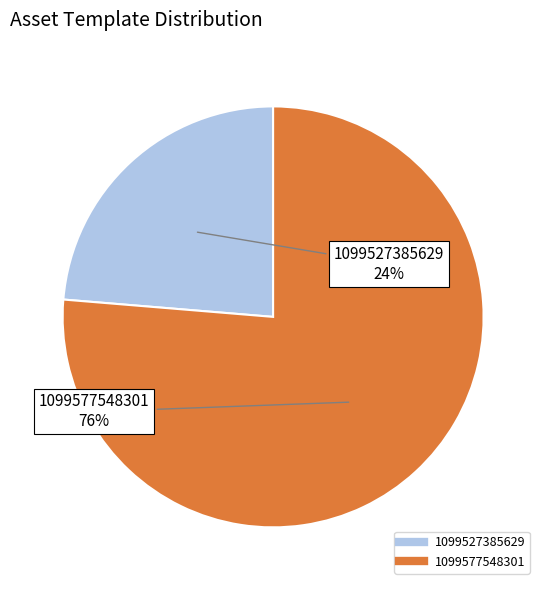

Does 1099527385629 account for over 50% of the chart?

No